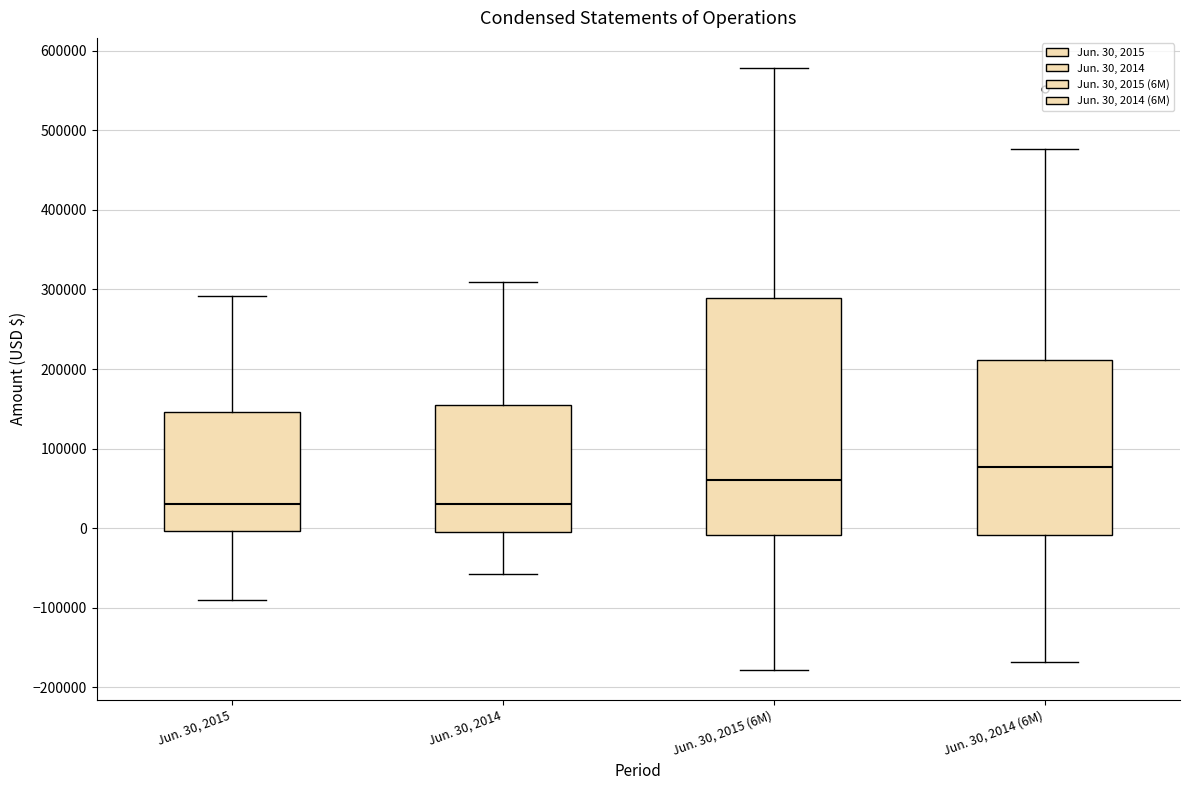

Reading left to right, transcribe this box plot: for each box, give where its median line is, the range the box spans, and where its two whiskers end, as read against the y-axis. The values are not printed on the chart, so give them approximately, as read against the axis.

Jun. 30, 2015: median 30000, box 0 to 150000, whiskers -90000 to 290000
Jun. 30, 2014: median 30000, box 0 to 150000, whiskers -60000 to 310000
Jun. 30, 2015 (6M): median 60000, box -10000 to 290000, whiskers -180000 to 580000
Jun. 30, 2014 (6M): median 80000, box -10000 to 210000, whiskers -170000 to 480000